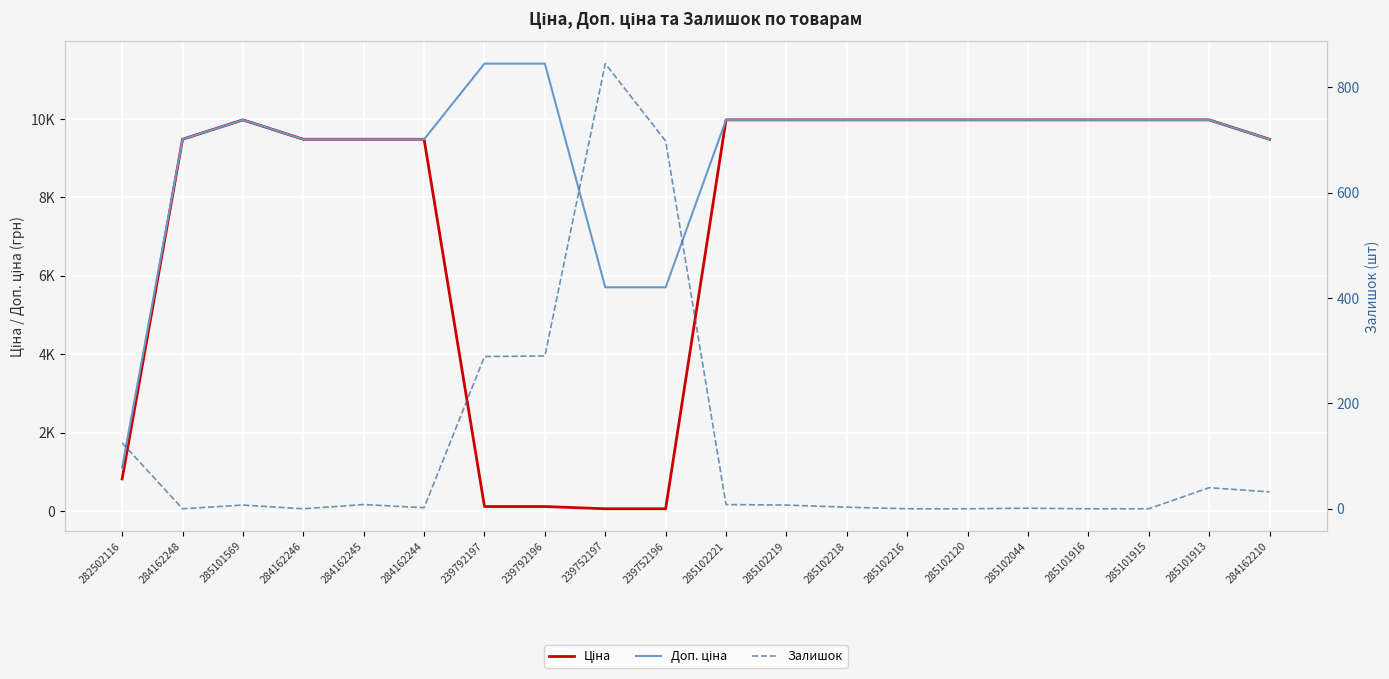

Is it true that Ціна equals 6090.3 at 285101913?

False